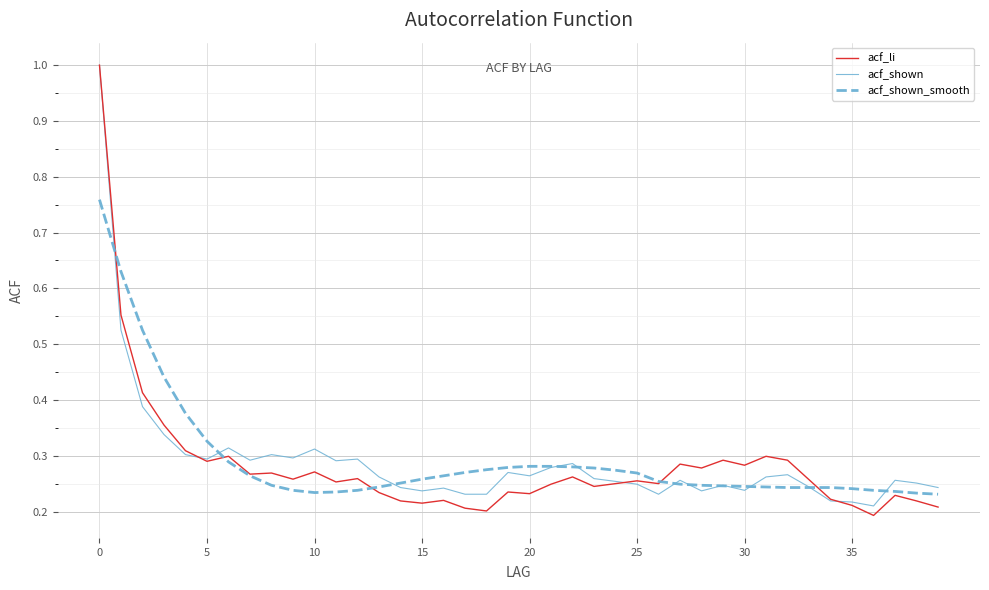

What is the maximum value shown in the chart?

1.0